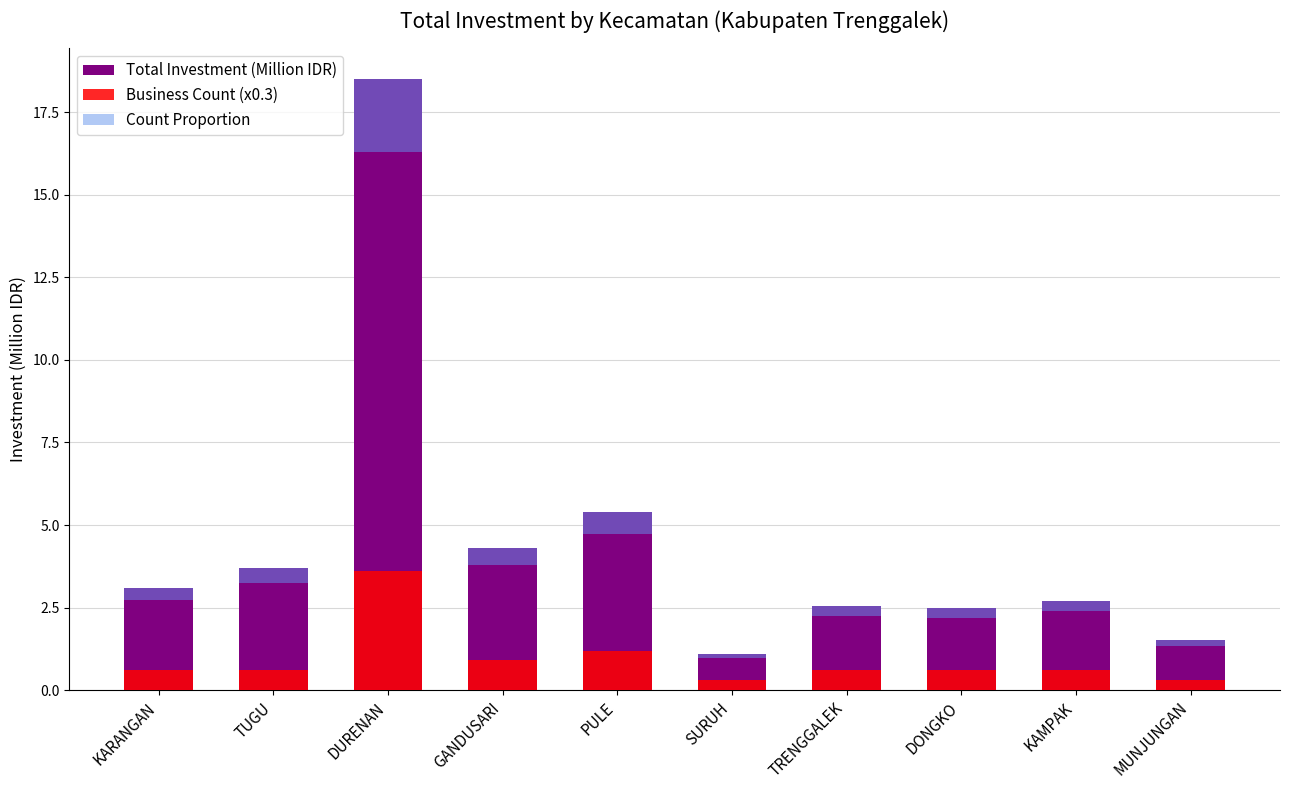

What value does the Business Count (x0.3) series have at DURENAN?

3.6